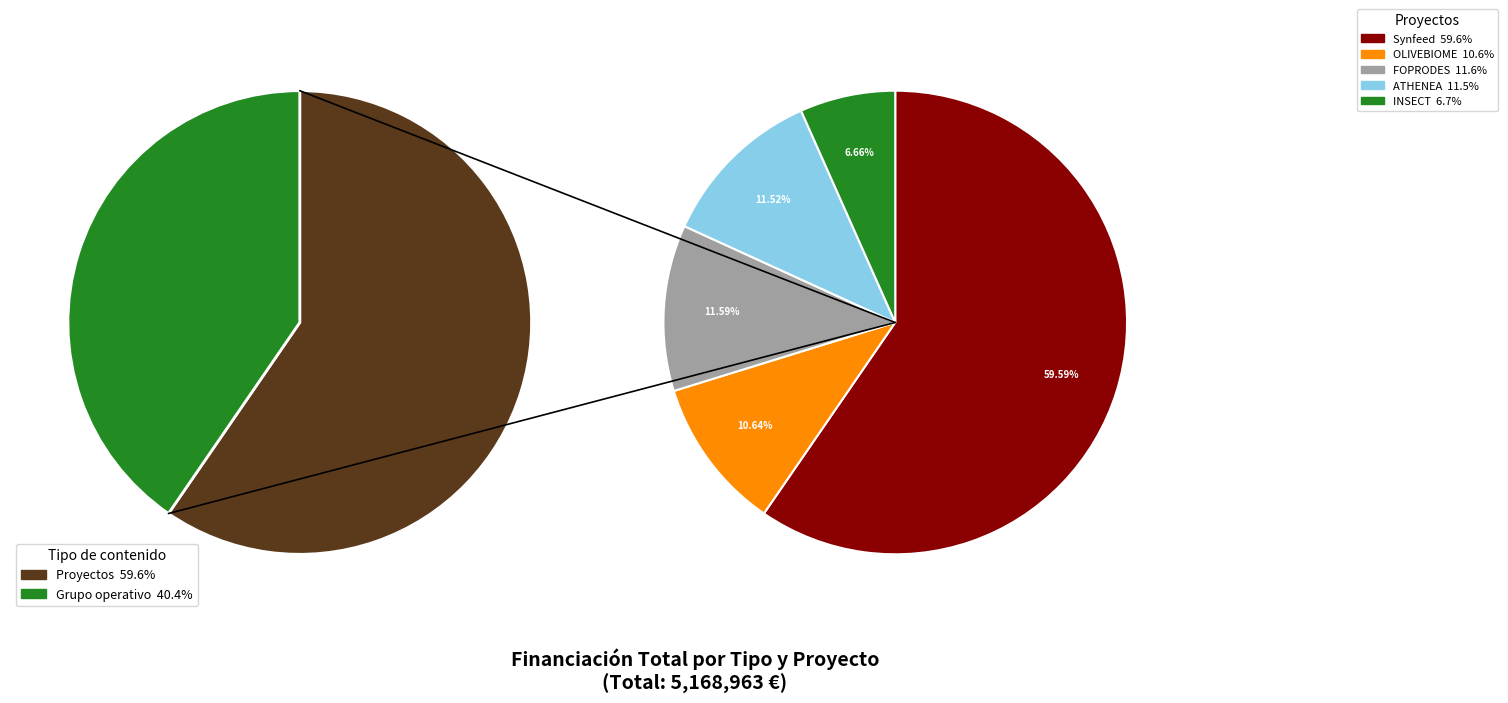

What is the majority slice?

Synfeed (Horizon Europe)